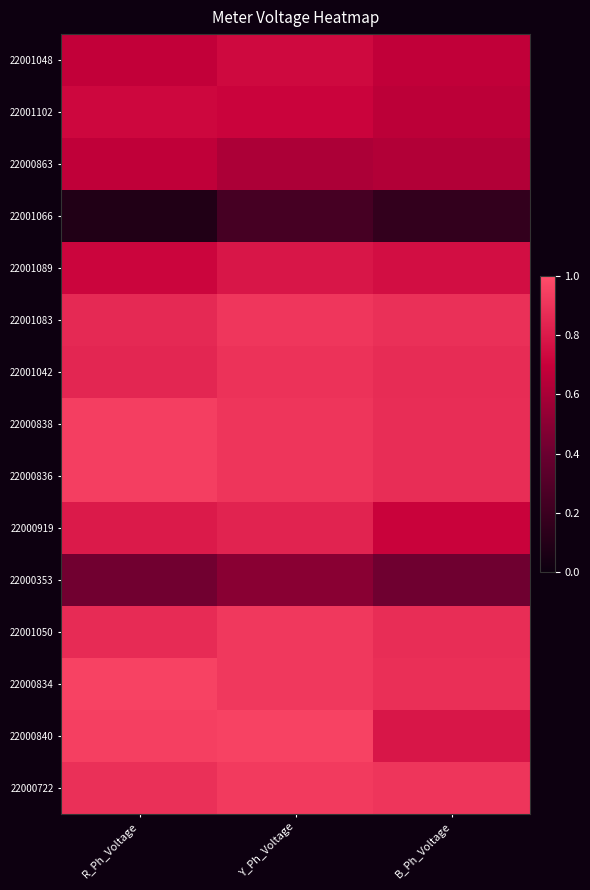

What is the smallest value displayed?

0.1